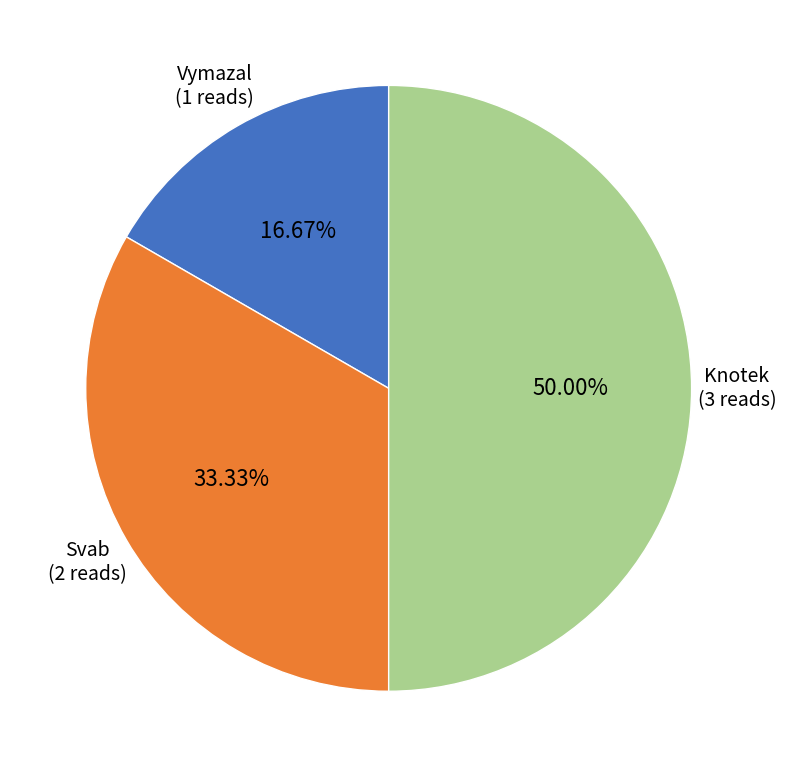

What is the ratio of the value at Svab to the value at Vymazal?

2.0